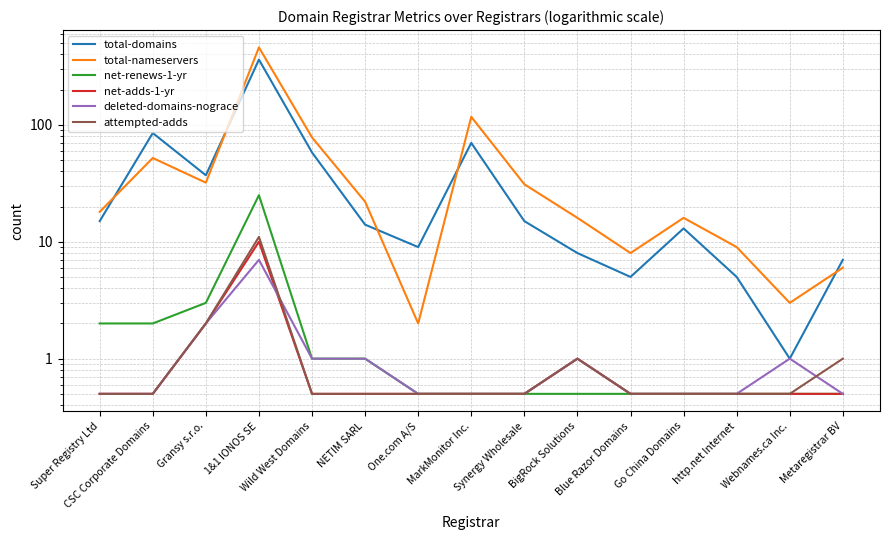

What is the highest value of the total-domains series?

361.0